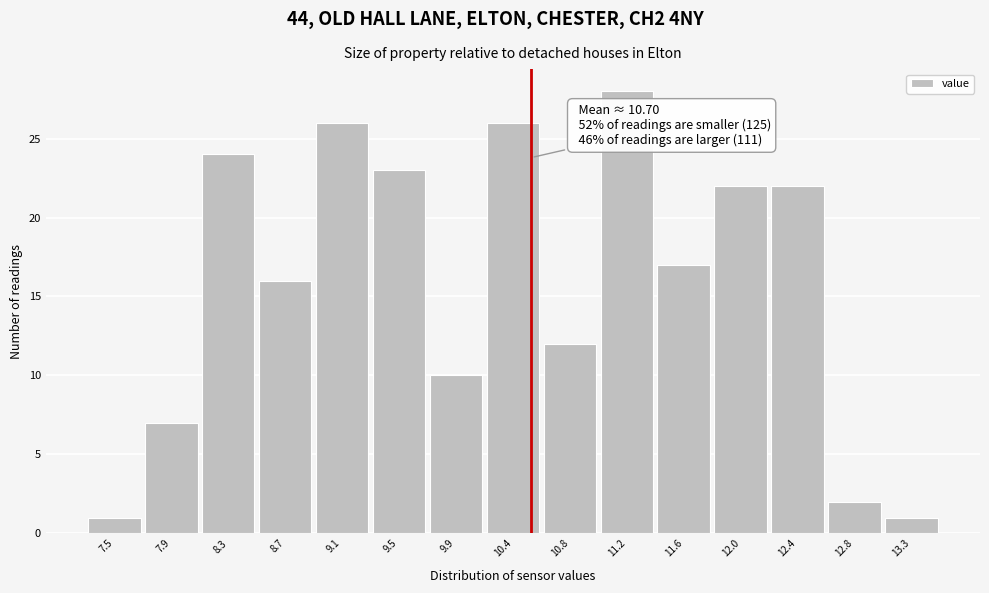

Reading left to right, list all the values displayed in this chart.

1	7	24	16	26	23	10	26	12	28	17	22	22	2	1